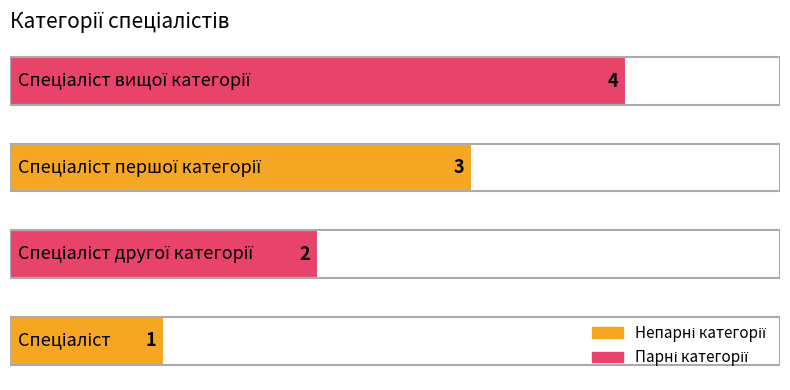

How many series are shown in this chart?

1